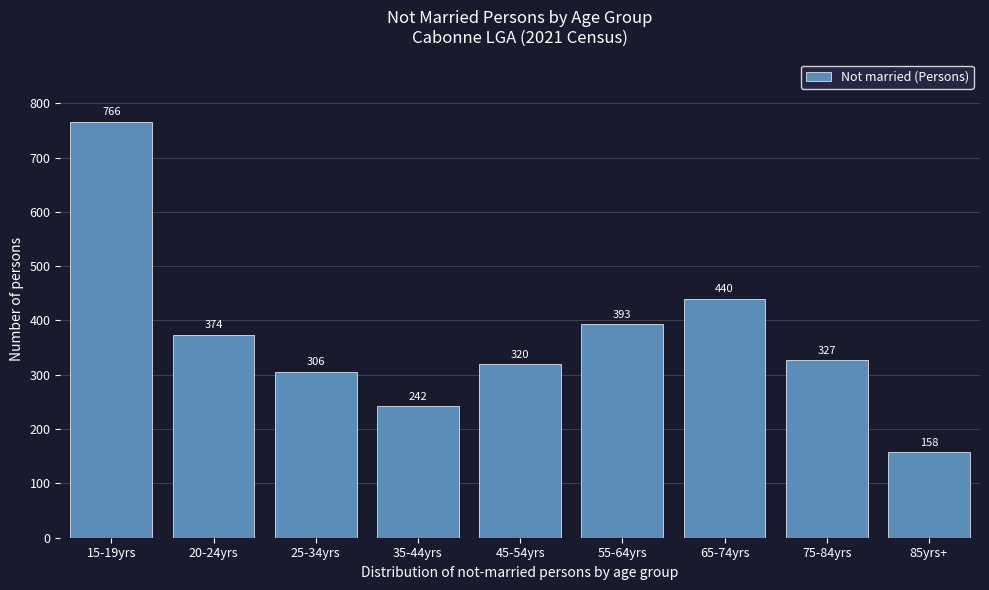

Reading left to right, what are all the values shown in this chart?

15-19yrs=766	20-24yrs=374	25-34yrs=306	35-44yrs=242	45-54yrs=320	55-64yrs=393	65-74yrs=440	75-84yrs=327	85yrs+=158